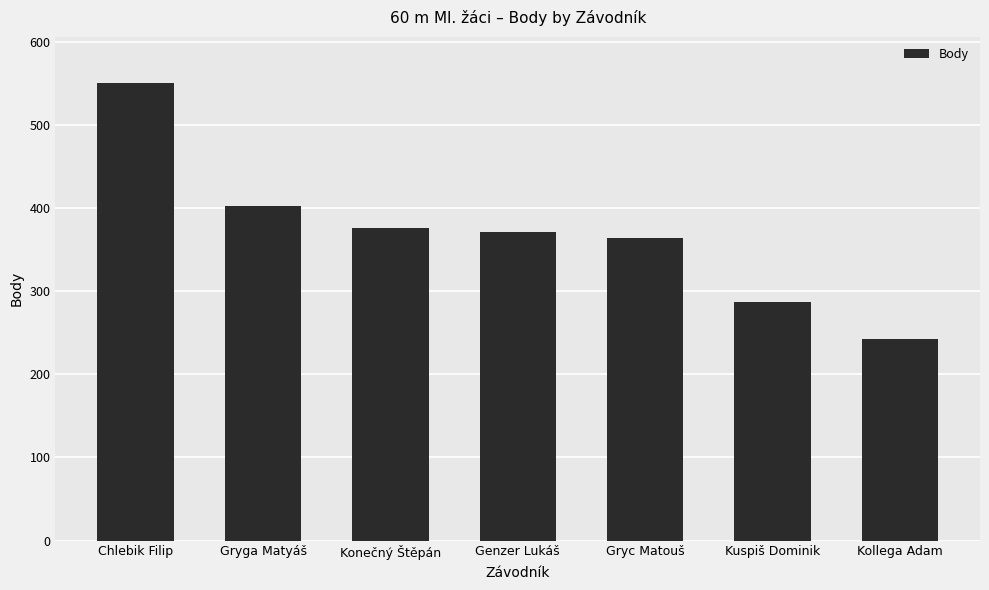

Which category has the lowest value across all series?

Kollega Adam